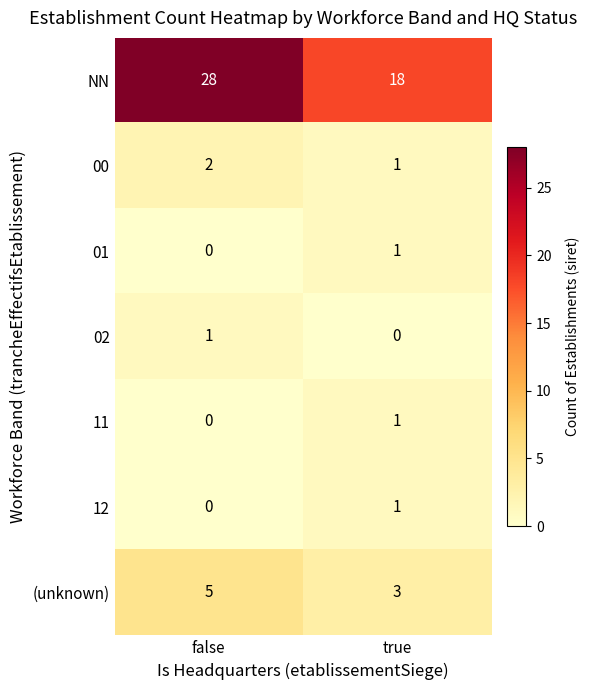

Rank the categories by 00 value from lowest to highest.

true, false